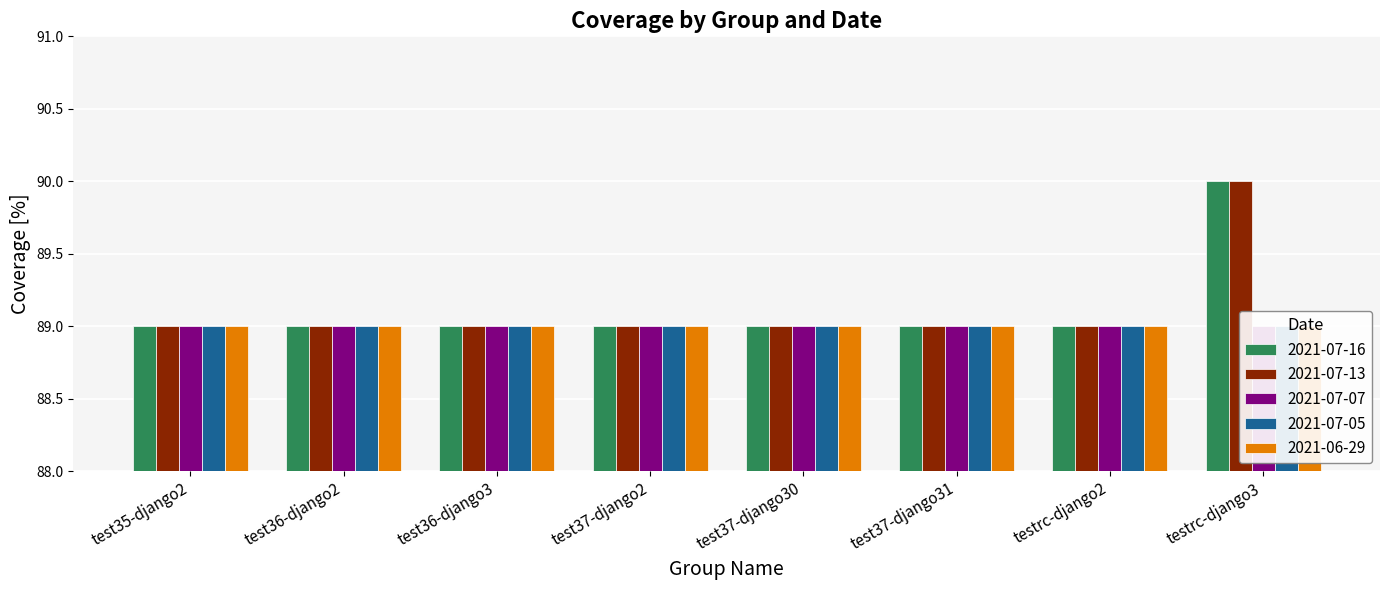

What is the label of the 5th bar from the right?

test37-django2